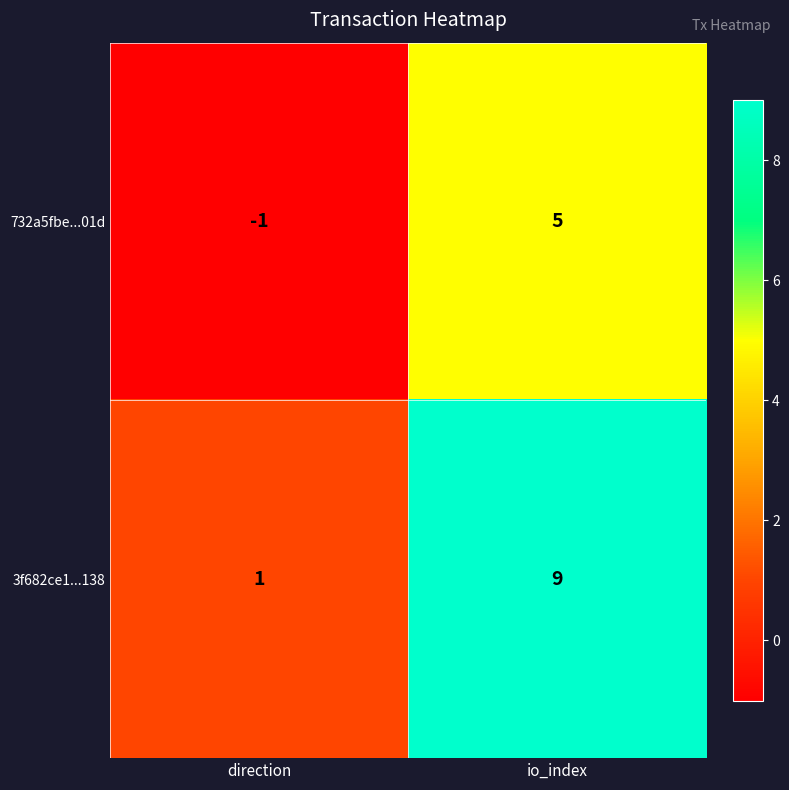

Where is 732a5fbe...01d nearest to the value 2?

direction